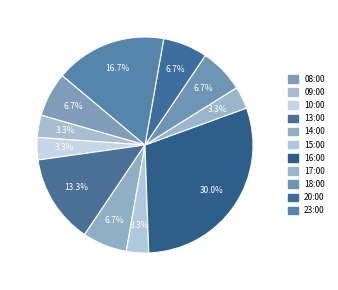

To the nearest percent, what is the combined percentage of 10:00 and 23:00?

20%